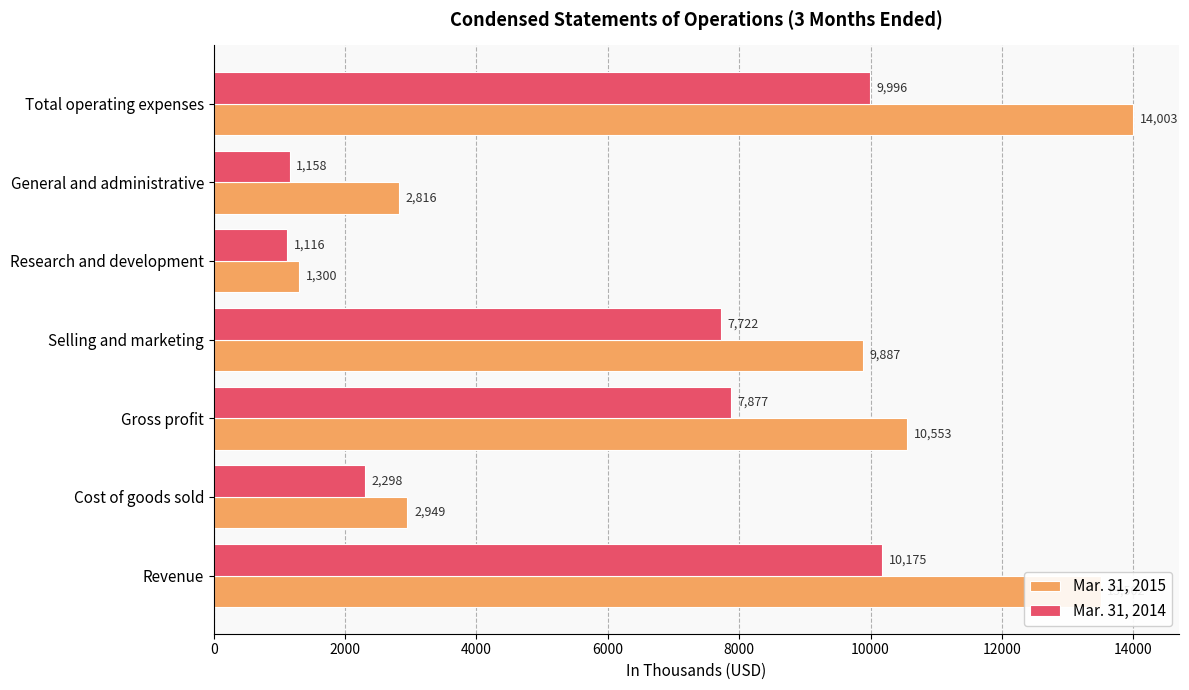

How many values in the Mar. 31, 2014 series are below 7722?

3